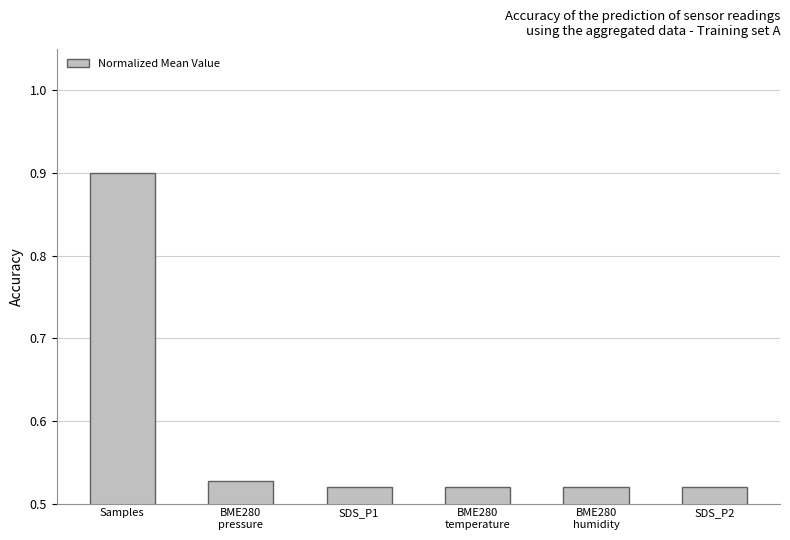

What is the sum of all values?

3.5